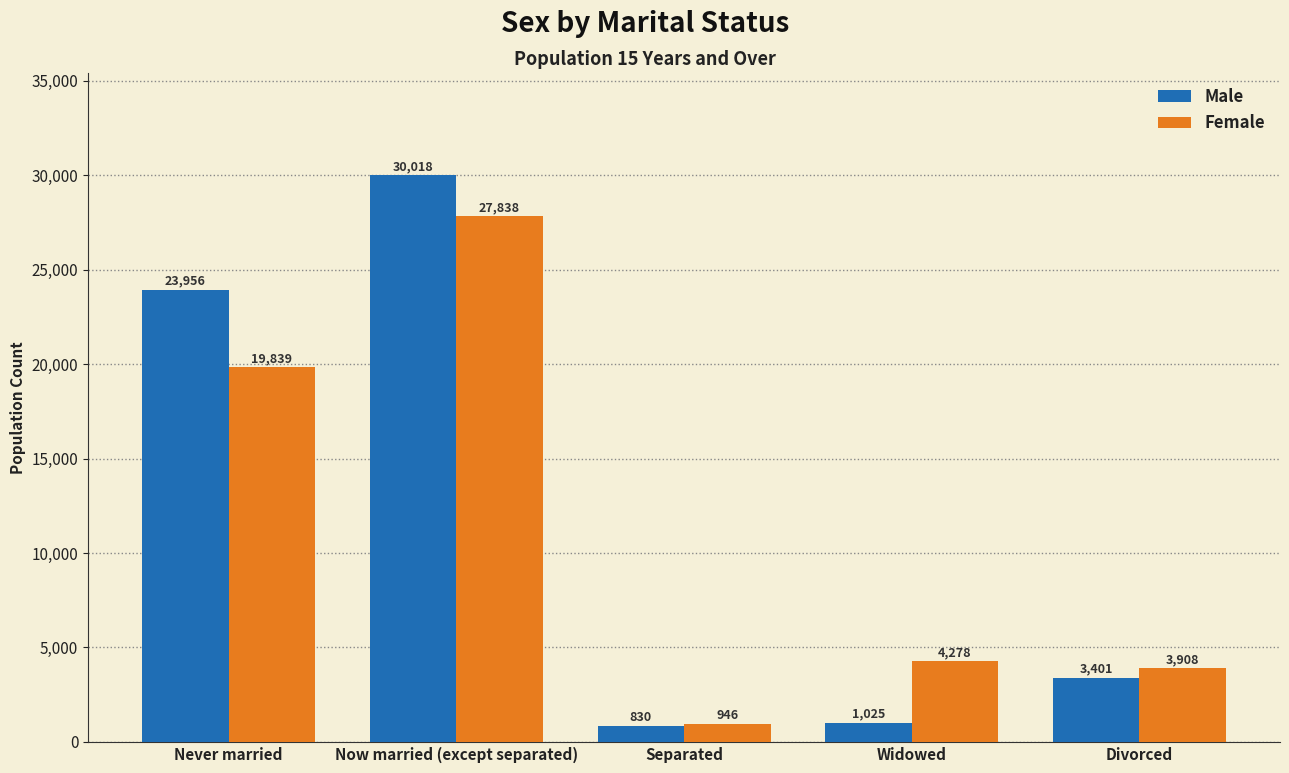

At which label does Male first exceed 3401?

Never married